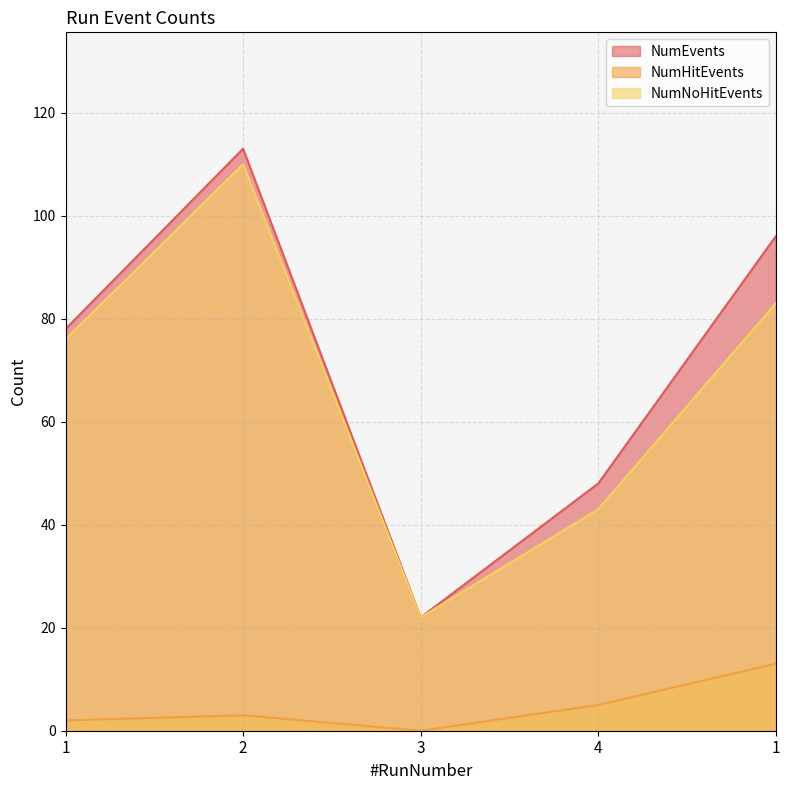

Which label corresponds to the largest value in the chart?

2